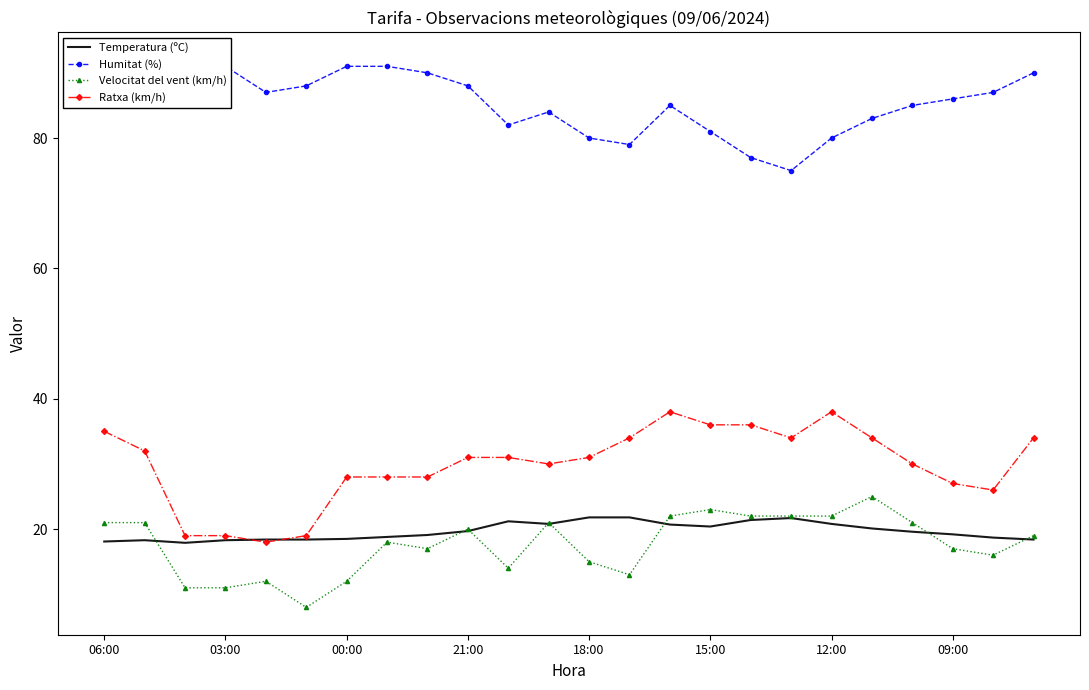

True or false: Humitat (%) and Velocitat del vent (km/h) intersect in this chart.

False